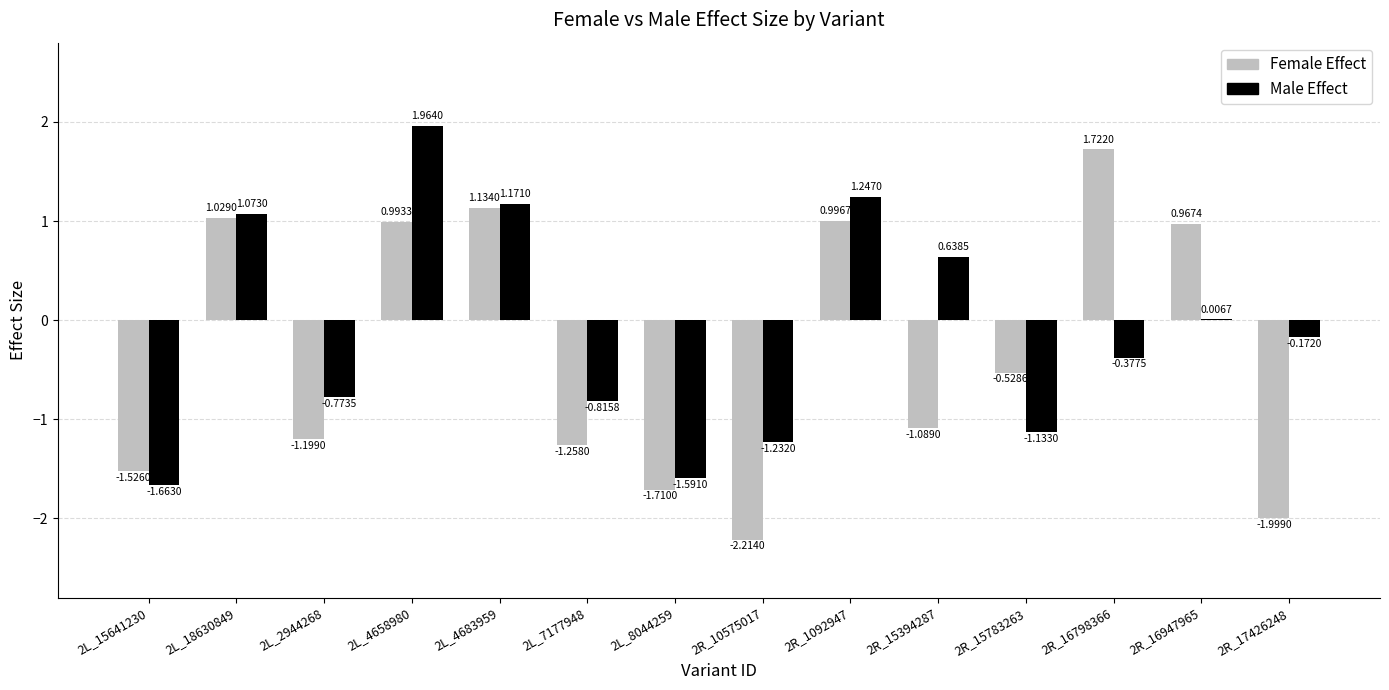

Between 2R_10575017 and 2R_16947965, which series saw the biggest shift?

Female Effect